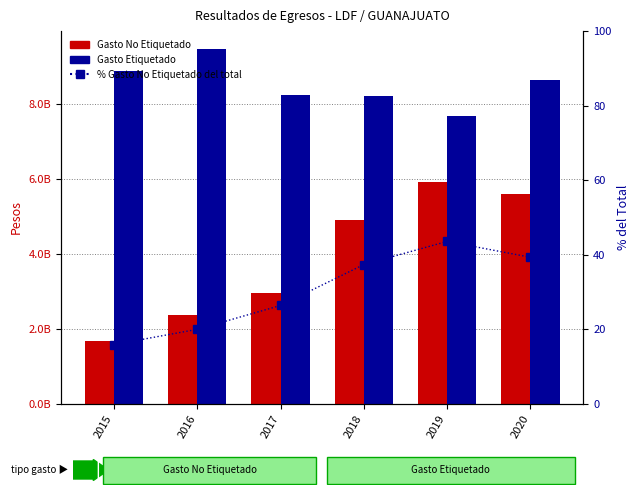

What is the value of the Gasto Etiquetado bar at the 2nd from the left?

9459244127.1